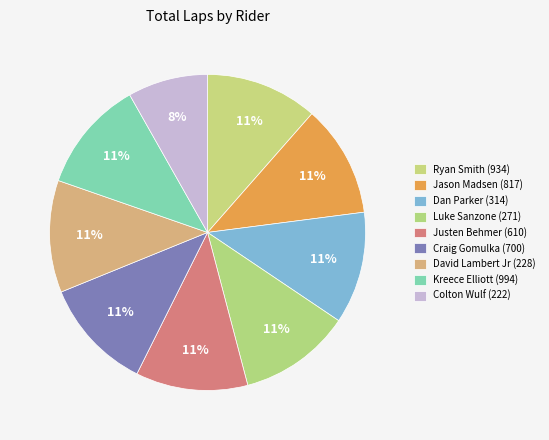

How many segments does this pie chart have?

9